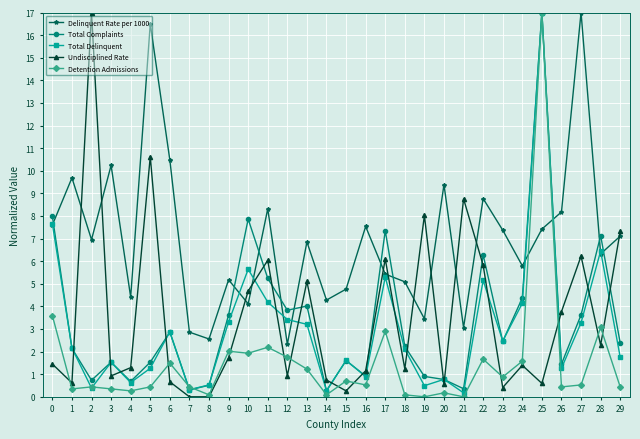

What is the difference between the highest and lowest values at 12?

2.9